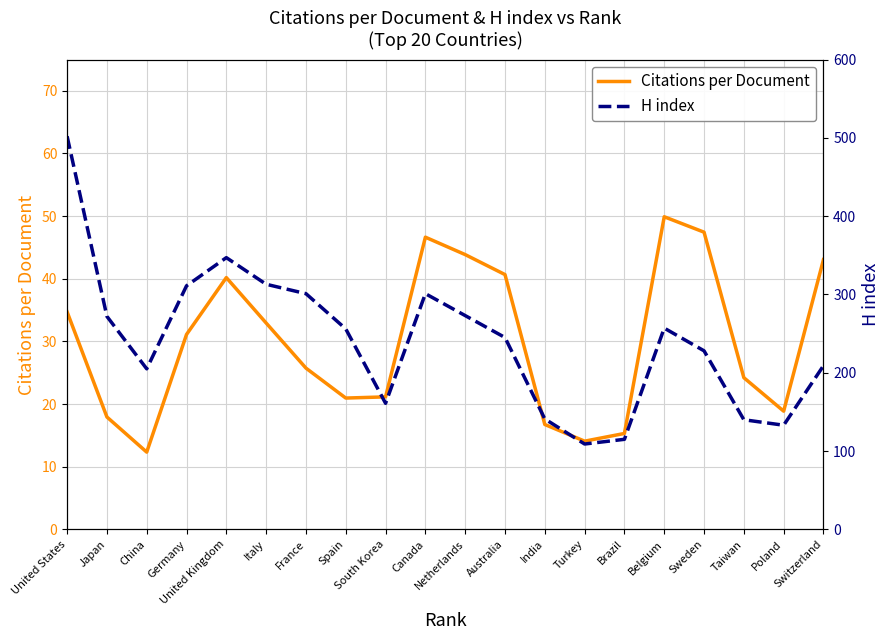

Does the chart display data point markers on the line(s)?

No